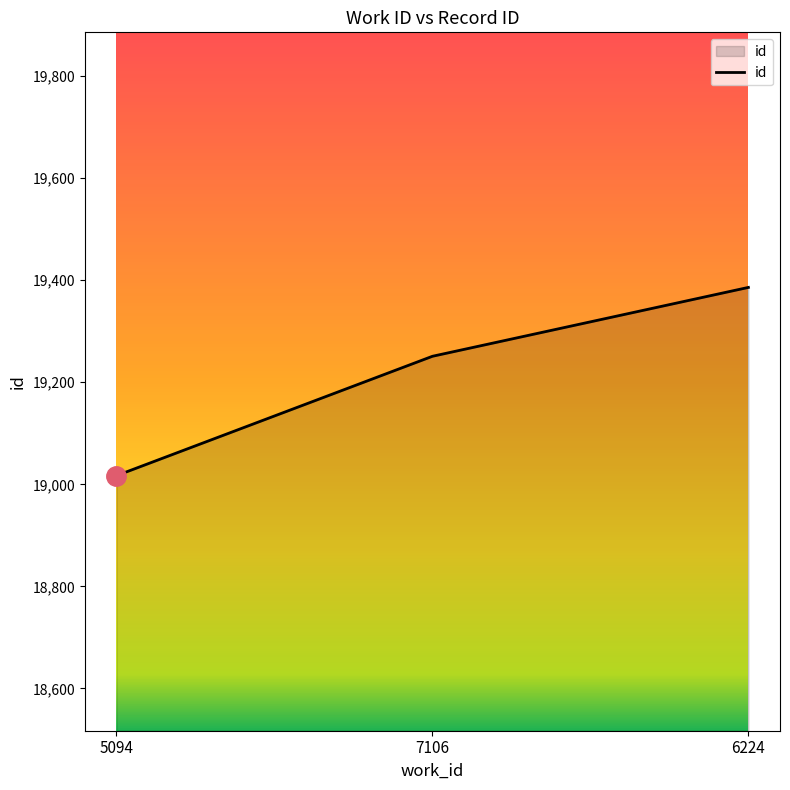

Count the number of data series in this chart.

1